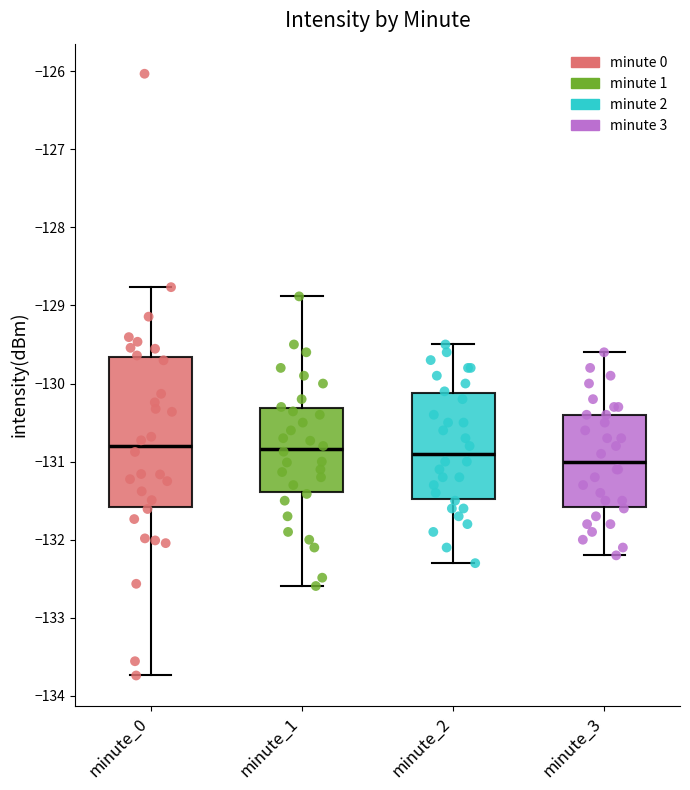

Comparing the boxes themselves (not the whiskers), which one is the tallest?

minute_0